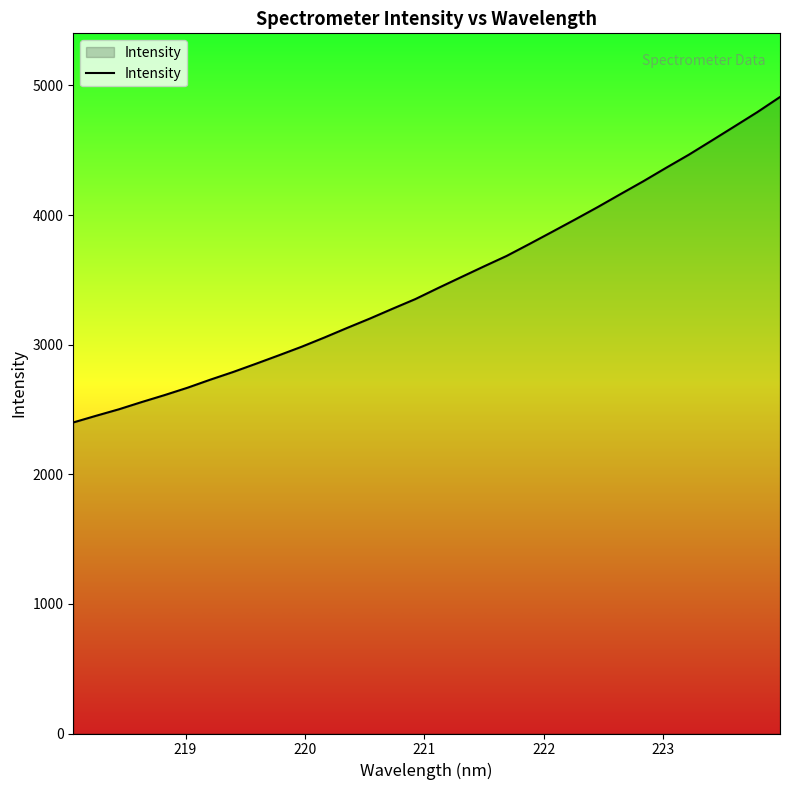

What is the maximum value shown in the chart?

4910.7